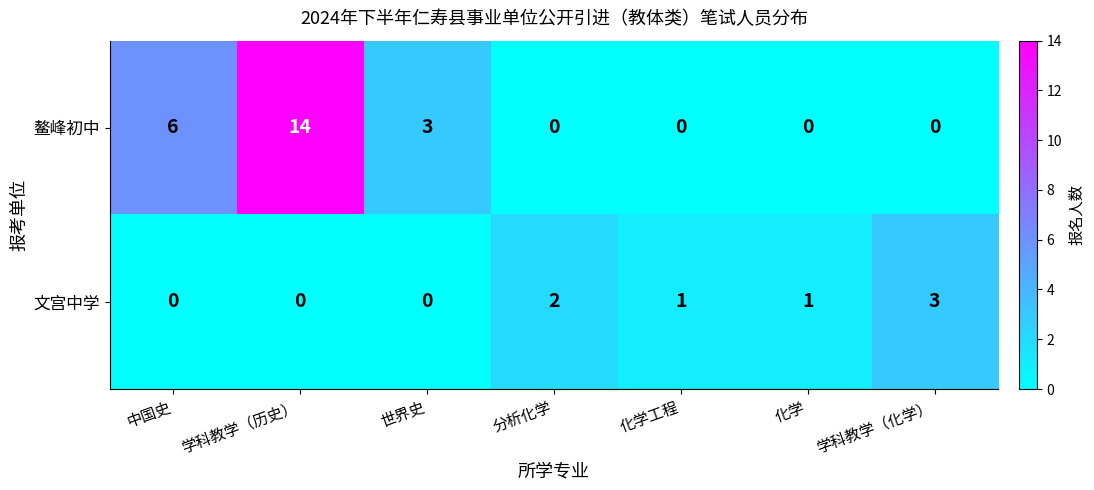

Rank the series by their maximum value, from highest to lowest.

鳌峰初中, 文宫中学